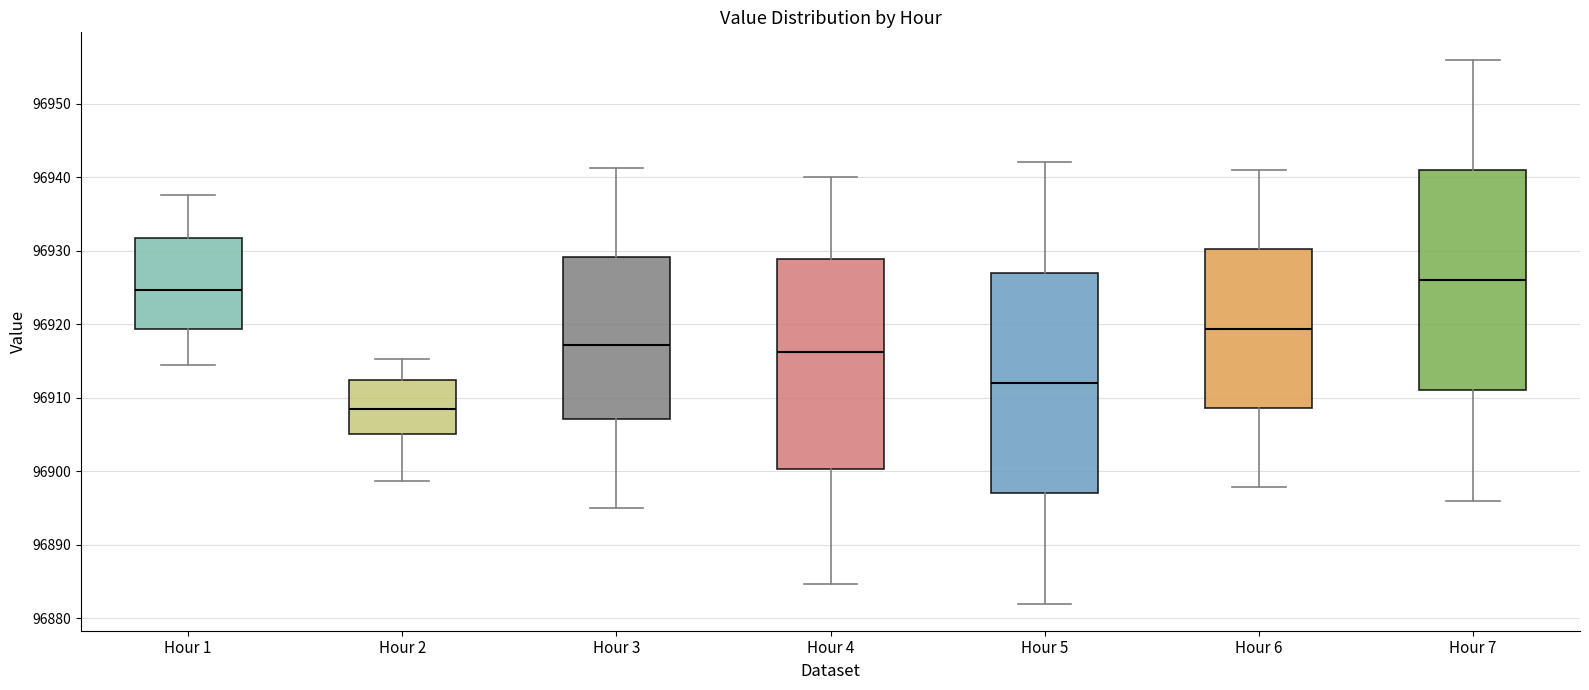

Which box has the lowest median line?

Hour 2